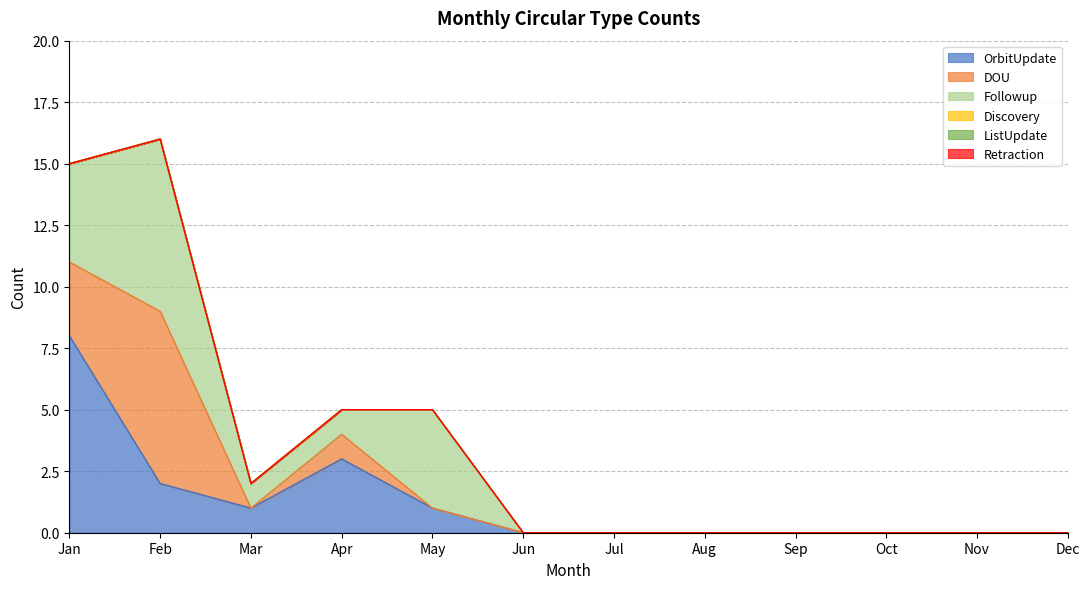

The value of Retraction at Apr is 0. True or false?

True